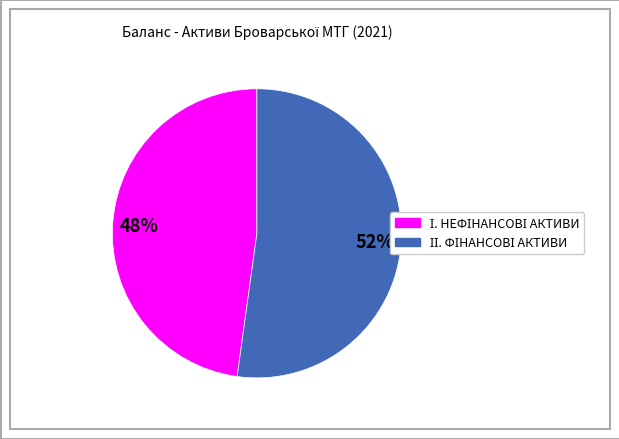

To the nearest percent, what is the average slice percentage?

50%